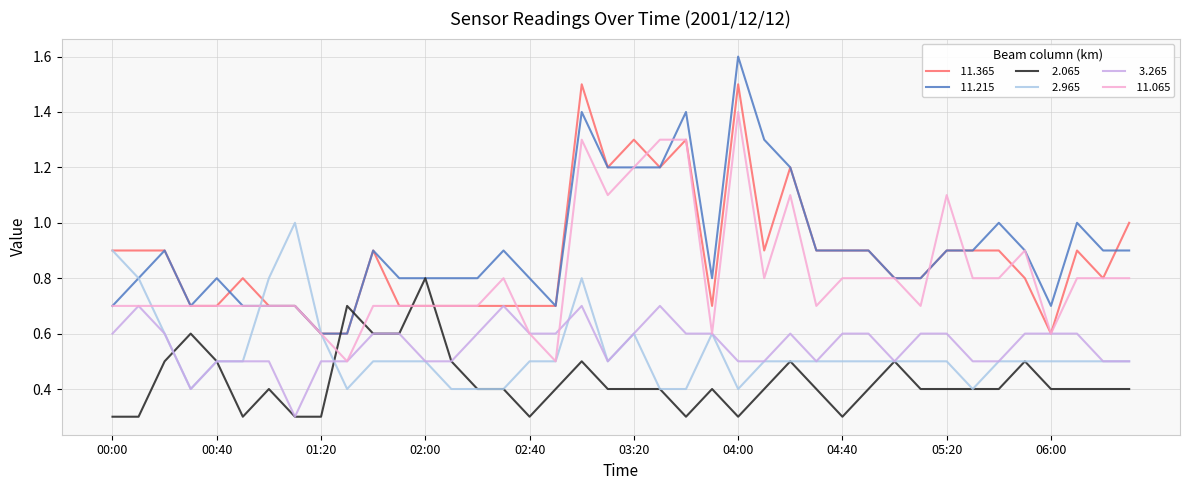

What is the minimum value shown in the chart?

0.3